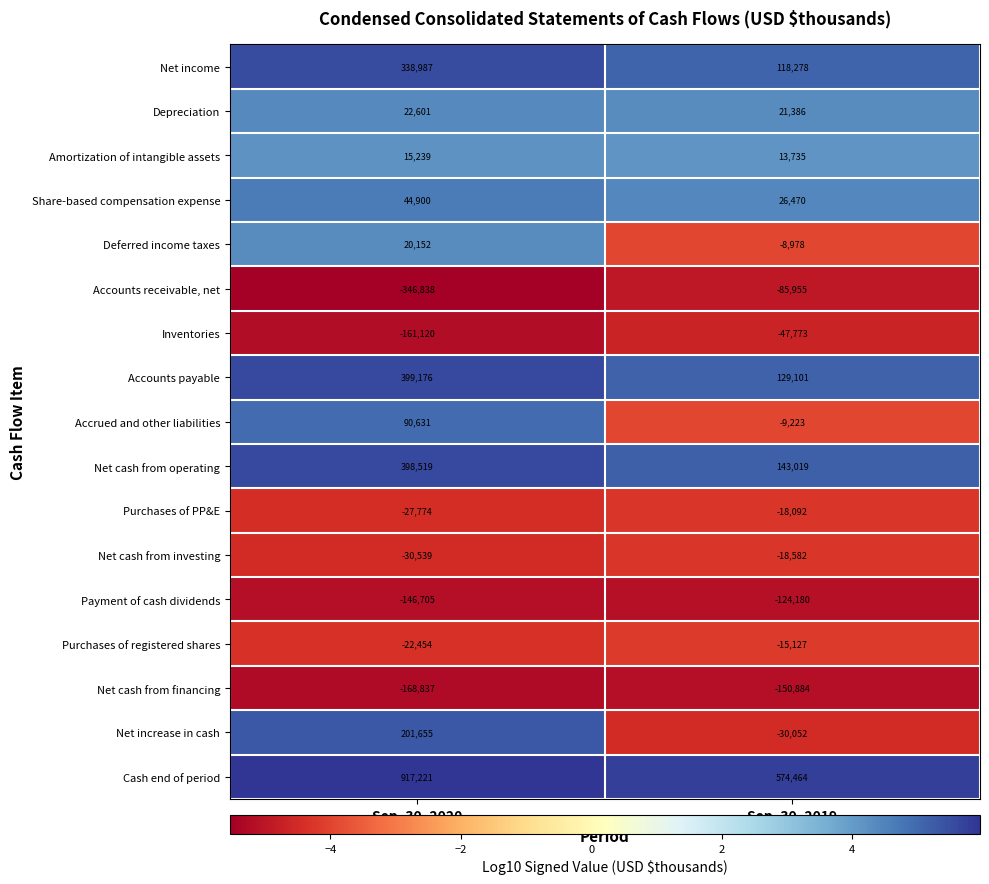

What value does the Net cash from financing series have at Sep. 30, 2019?

-150884